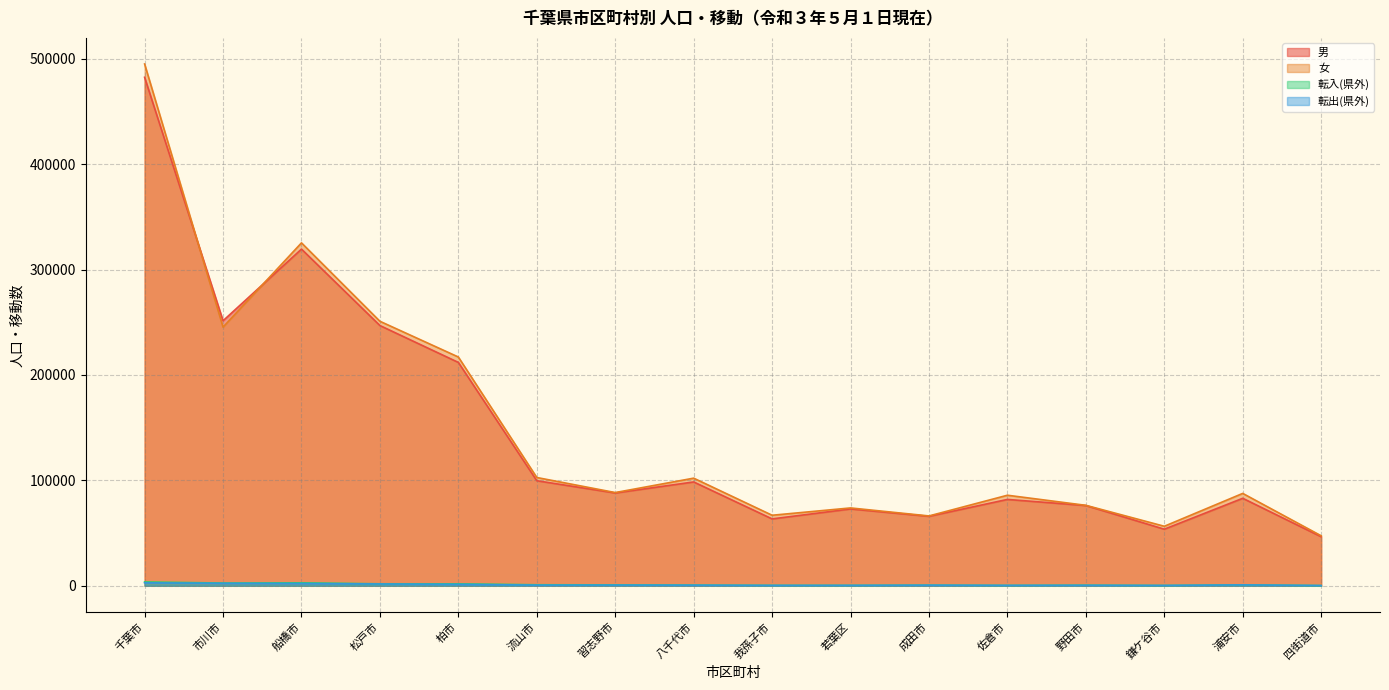

Reading right to left, what are all the values shown in this chart?

男: 四街道市=46520	浦安市=82985	鎌ケ谷市=53657	野田市=76115	佐倉市=81901	成田市=65883	若葉区=72874	我孫子市=63426	八千代市=98490	習志野市=88023	流山市=99650	柏市=211898	松戸市=246883	船橋市=319415	市川市=251436	千葉市=482419
女: 四街道市=47403	浦安市=87624	鎌ケ谷市=56438	野田市=76309	佐倉市=85881	成田市=66240	若葉区=73831	我孫子市=66892	八千代市=102083	習志野市=88420	流山市=102705	柏市=217028	松戸市=250931	船橋市=325331	市川市=245421	千葉市=495053
転入(県外): 四街道市=180	浦安市=842	鎌ケ谷市=272	野田市=516	佐倉市=328	成田市=554	若葉区=355	我孫子市=367	八千代市=610	習志野市=833	流山市=936	柏市=1811	松戸市=1852	船橋市=2776	市川市=2571	千葉市=3613
転出(県外): 四街道市=188	浦安市=809	鎌ケ谷市=262	野田市=401	佐倉市=324	成田市=512	若葉区=323	我孫子市=302	八千代市=512	習志野市=604	流山市=563	柏市=1352	松戸市=1695	船橋市=2140	市川市=2325	千葉市=2792